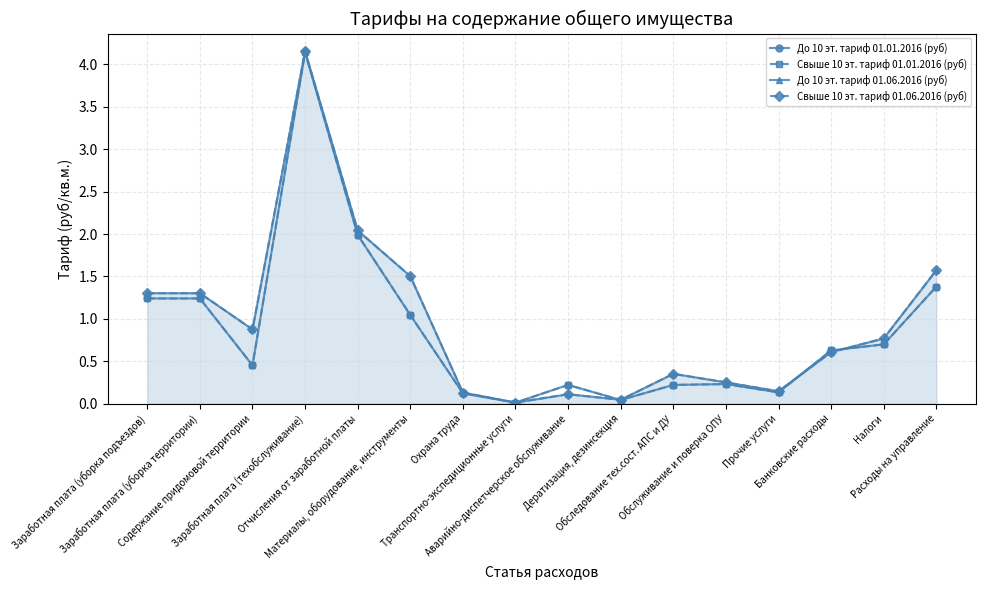

Which series has the largest range (max minus min)?

До 10 эт. тариф 01.06.2016 (руб)